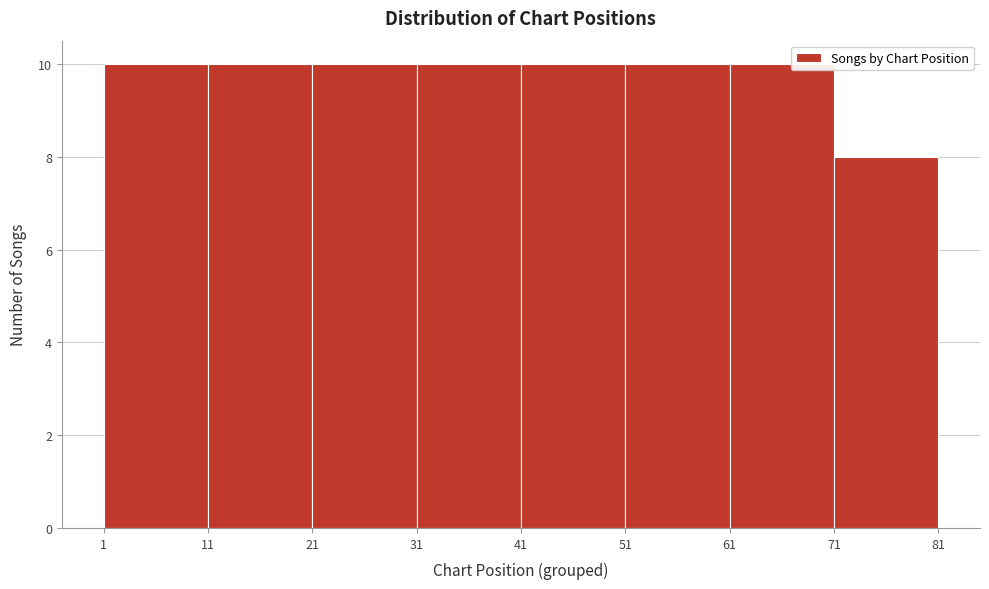

Reading left to right, list every bar in this chart as the range it spans on the x-axis followed by its height. The values are not printed on the chart, so give them approximately, as read against the axis.

1 to 11: 10
11 to 21: 10
21 to 31: 10
31 to 41: 10
41 to 51: 10
51 to 61: 10
61 to 71: 10
71 to 81: 8